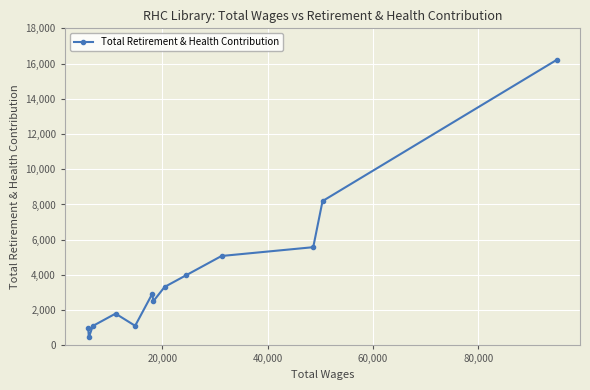

True or false: there are more than 0 points higher than both neighbors.

True